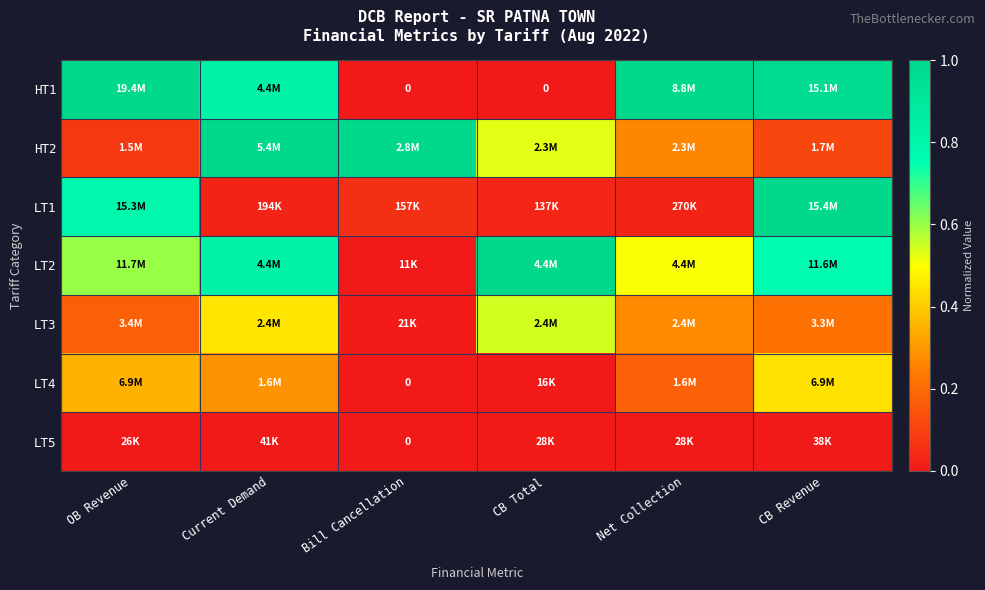

Which category has the highest value across all series?

OB Revenue